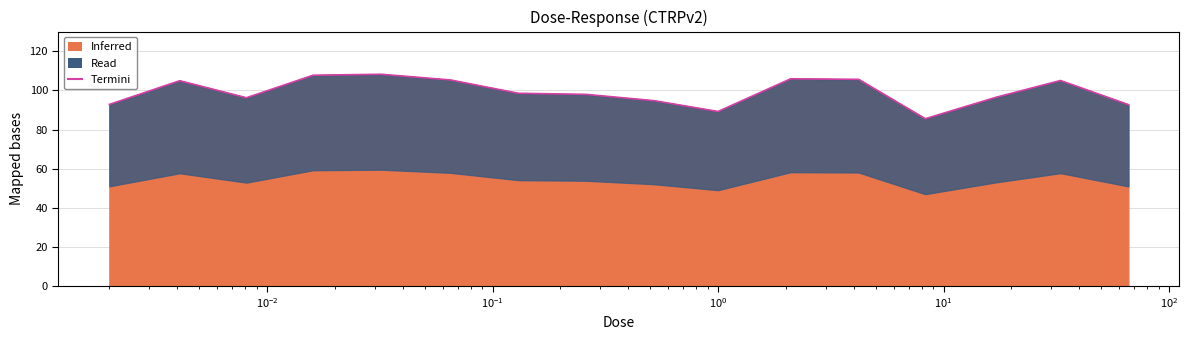

Reading left to right, transcribe all the data shown in this chart.

92.8	104.9	96.2	107.7	108.2	105.3	98.5	97.9	94.7	89.2	105.9	105.6	85.5	96.4	105.0	92.7